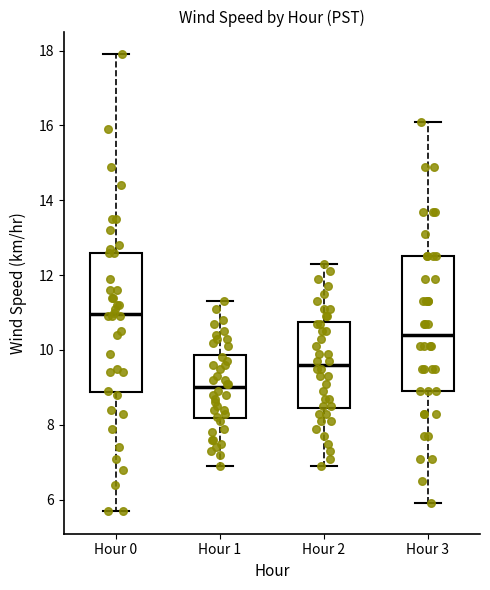

Which box has the lowest median line?

Hour 1